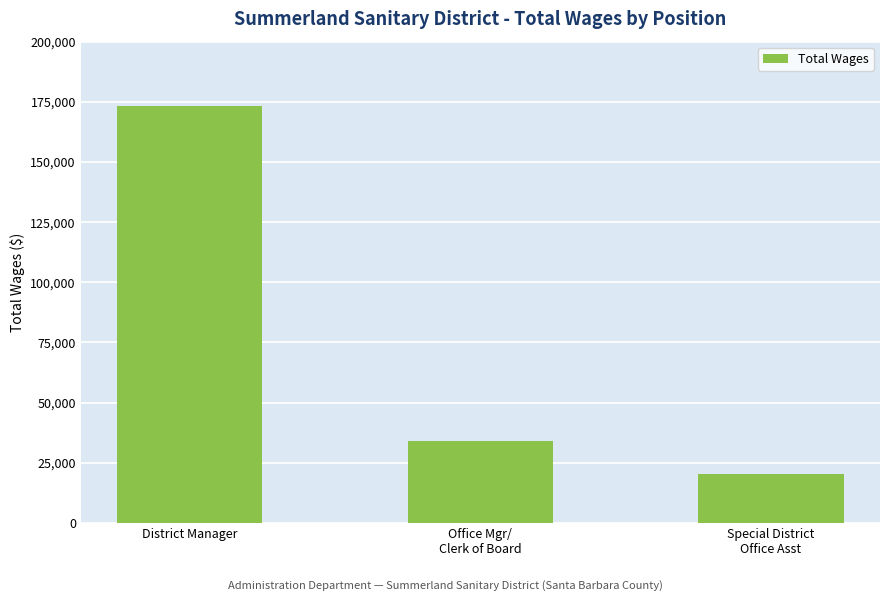

At which label is the value closest to 96669?

Office Mgr/
Clerk of Board